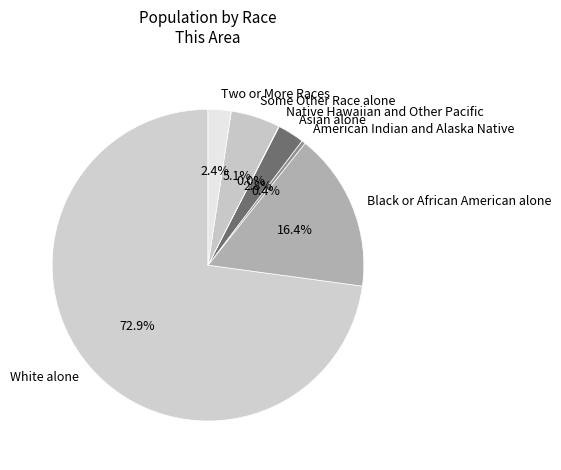

What portion of the pie excludes Two or More Races?

97.6%